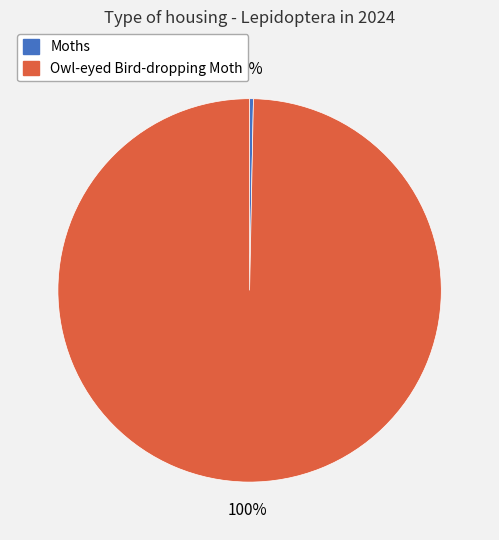

Rank the categories by value from lowest to highest.

Moths, Owl-eyed Bird-dropping Moth